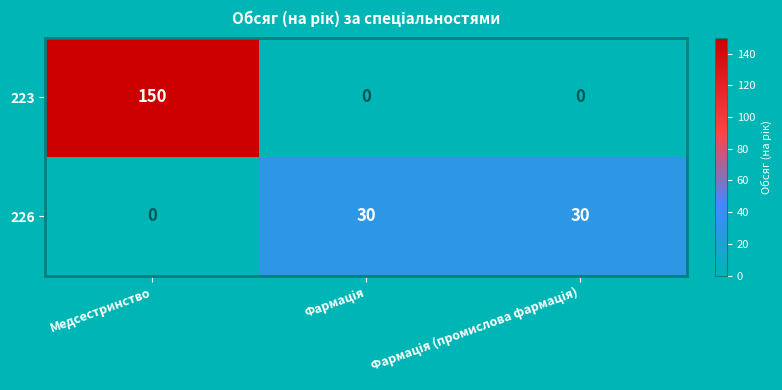

Which series has the widest spread of values?

223